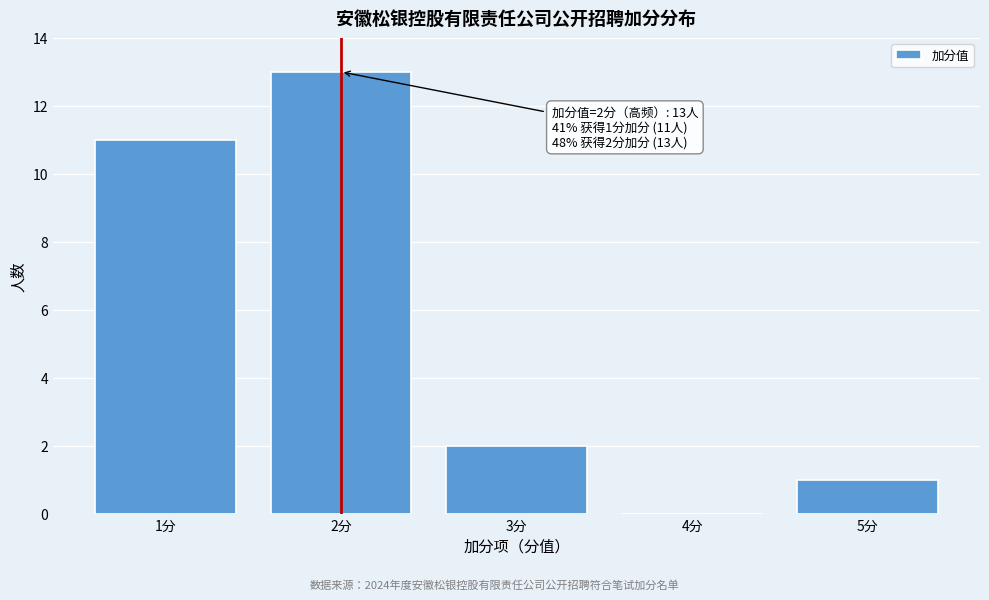

Over which range of the x-axis is the bar tallest?

1.5 to 2.5